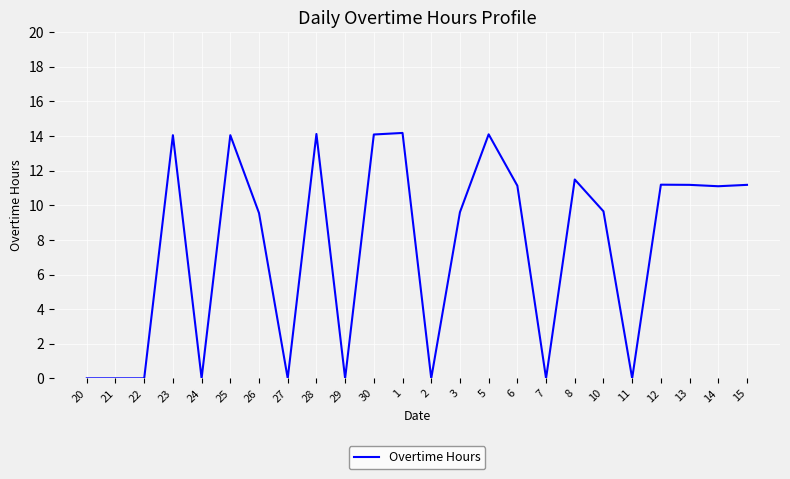

What is the maximum value shown in the chart?

14.2